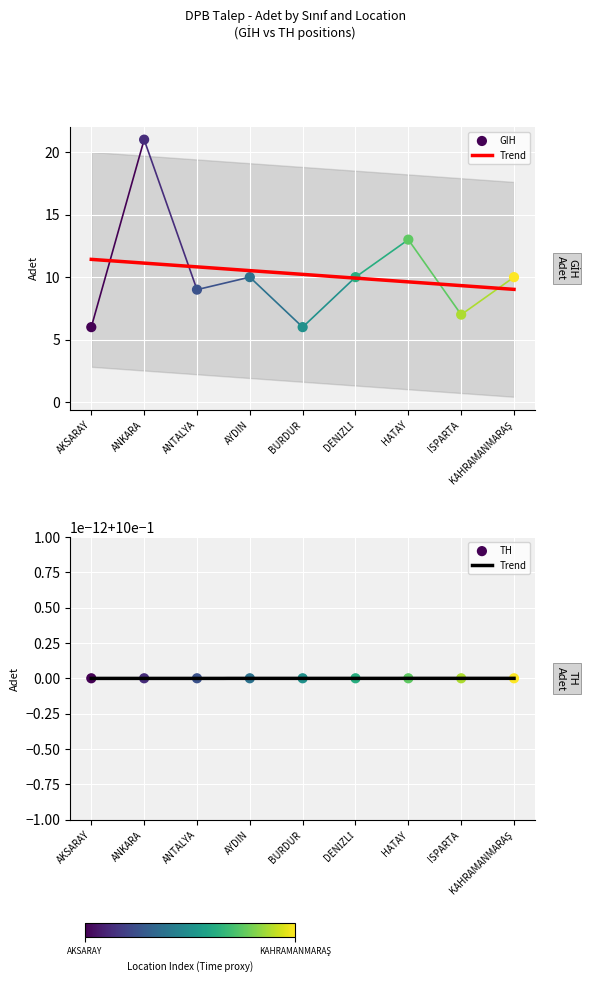

What is the ratio of the value at ISPARTA to the value at ANTALYA?

0.8